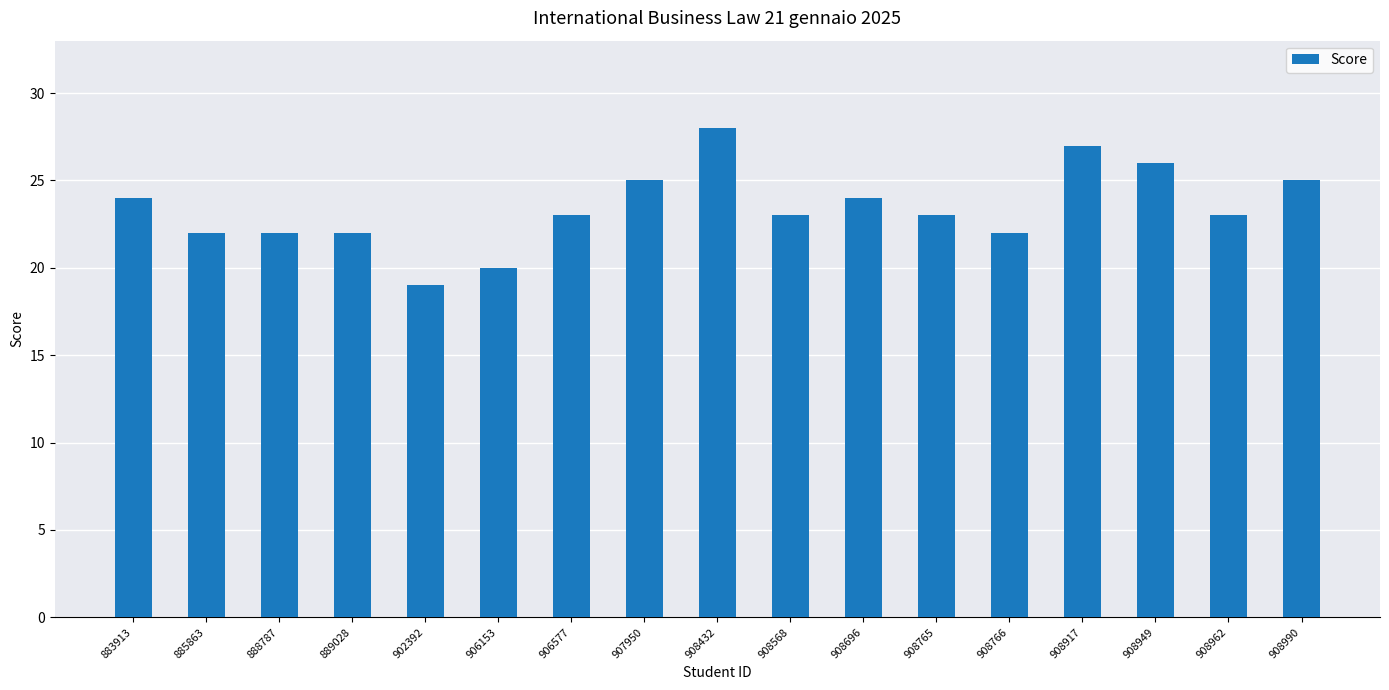

What is the ratio of the value at 908568 to the value at 902392?

1.2